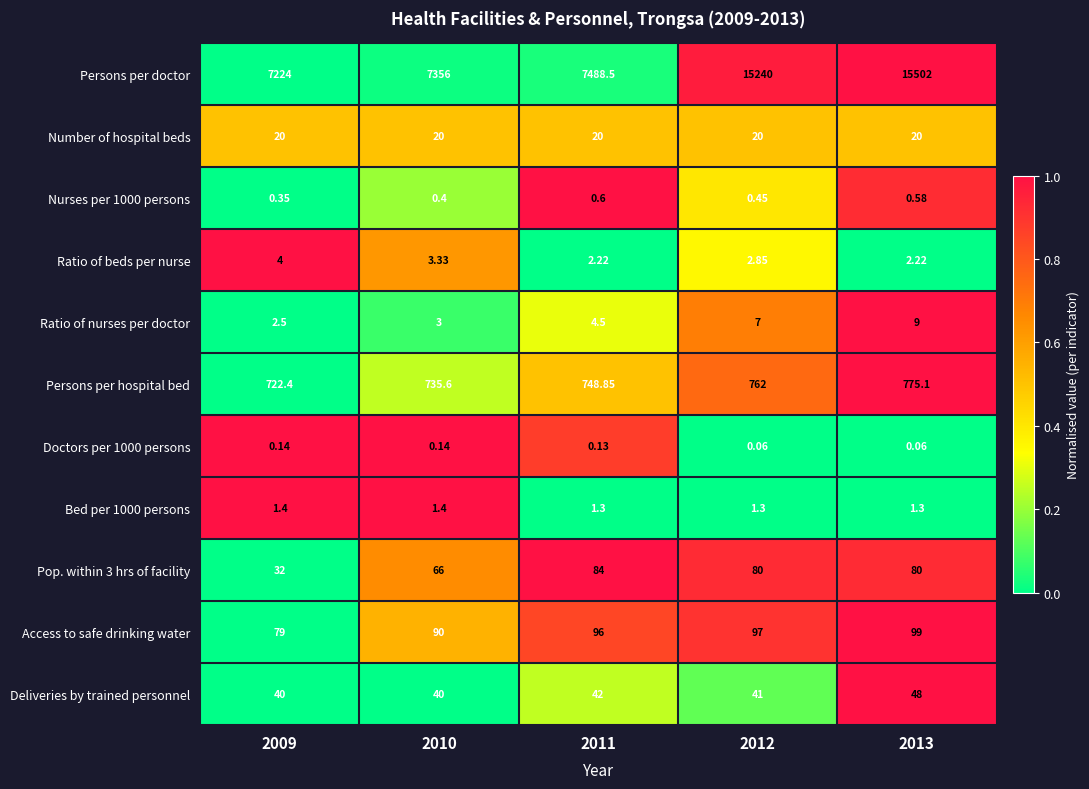

Which series has the largest range (max minus min)?

Persons per doctor